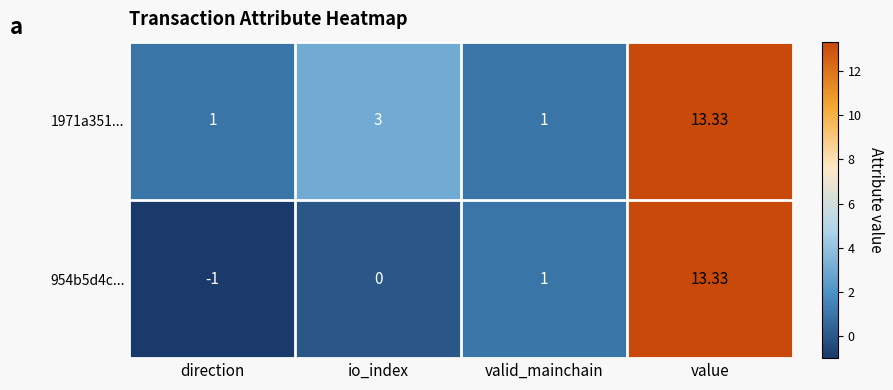

Which label corresponds to the largest value in the chart?

value